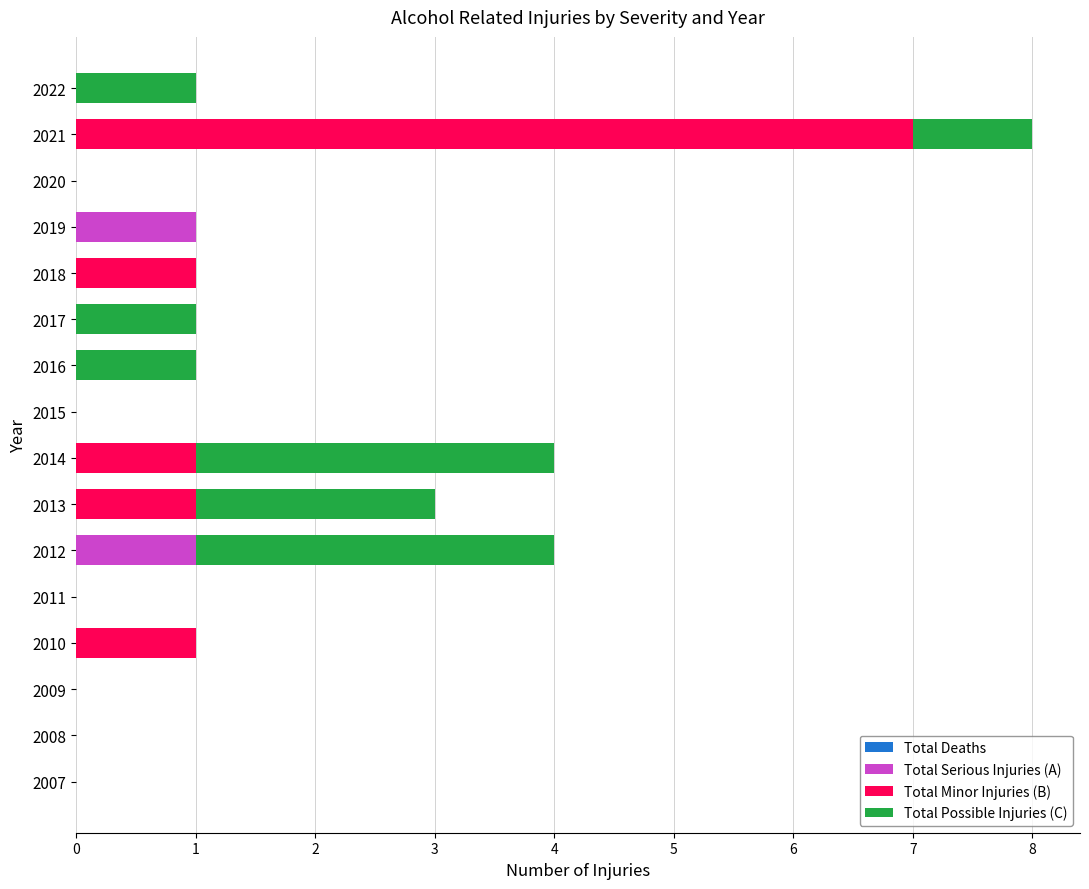

What is the average value of the Total Serious Injuries (A) series?

0